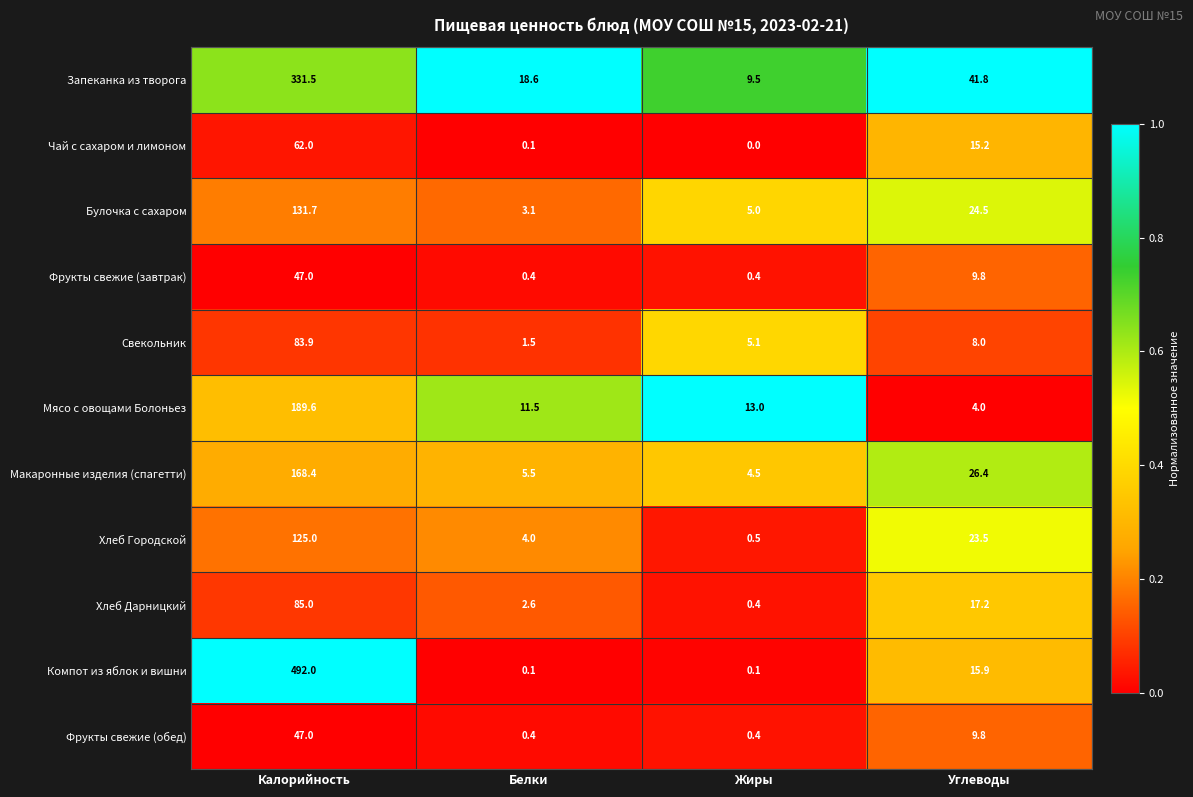

What is the sum of the Компот из яблок и вишни values at Углеводы and Белки?

16.0